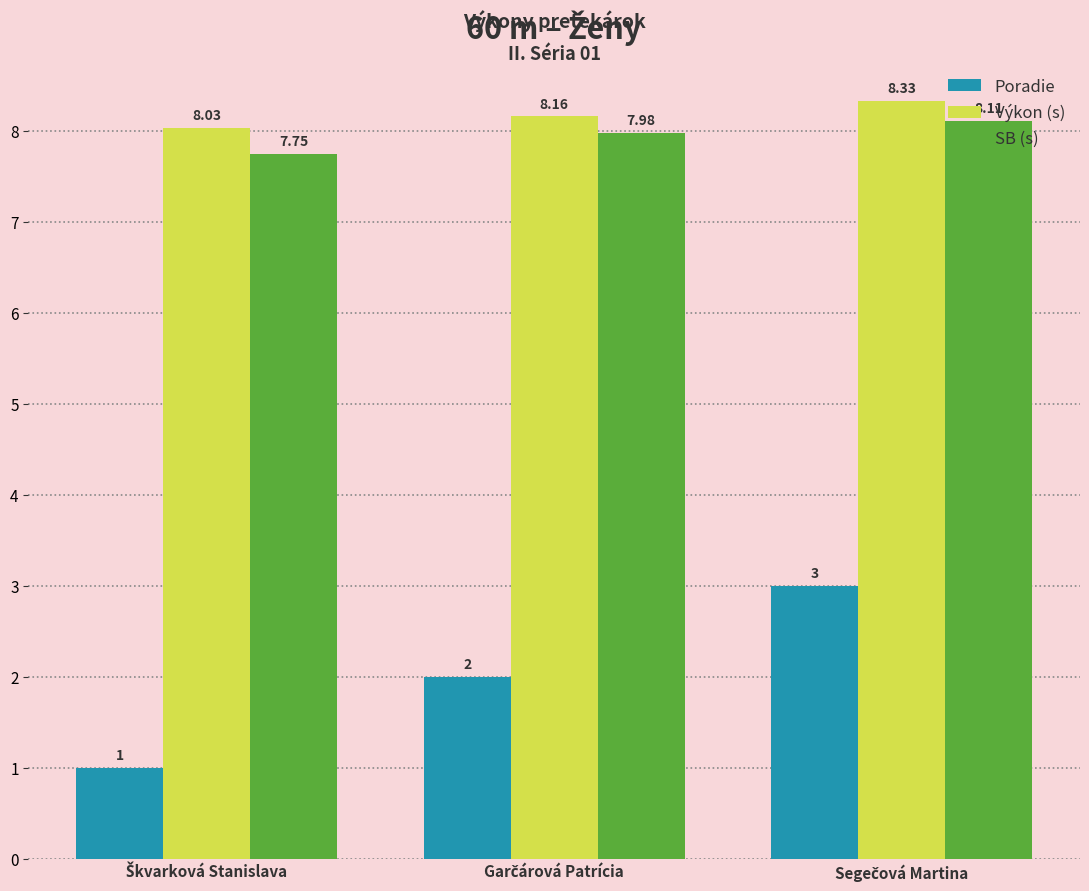

What is the value of the Výkon (s) bar at the 2nd from the left?

8.2